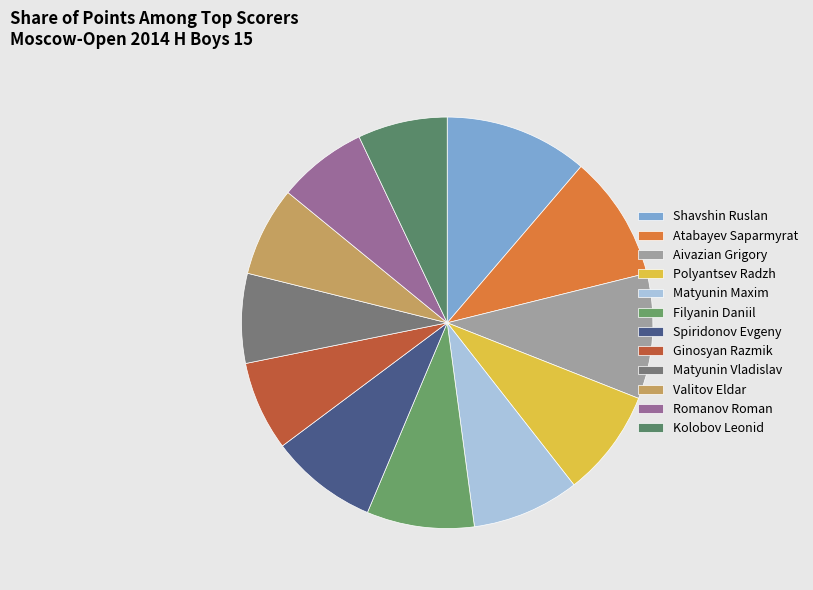

How many slices are in this pie chart?

12